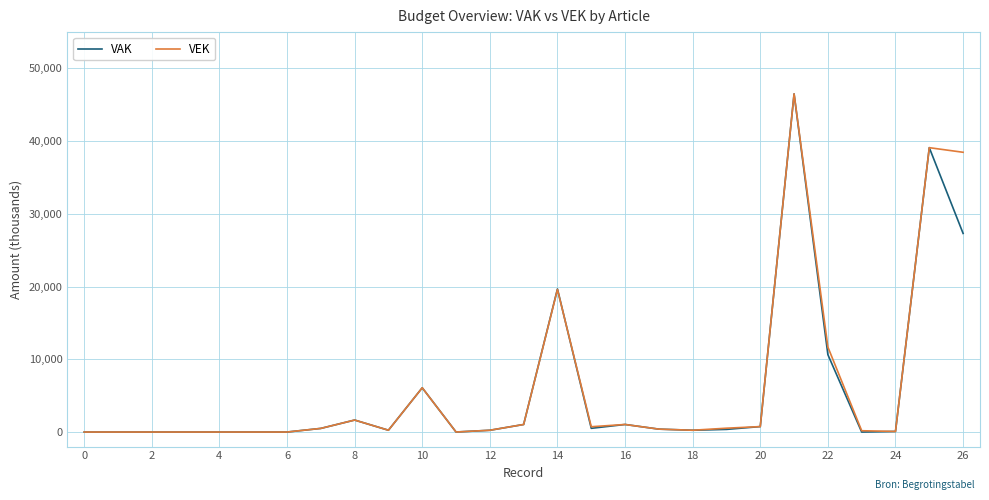

What is the highest value of the VAK series?

46504